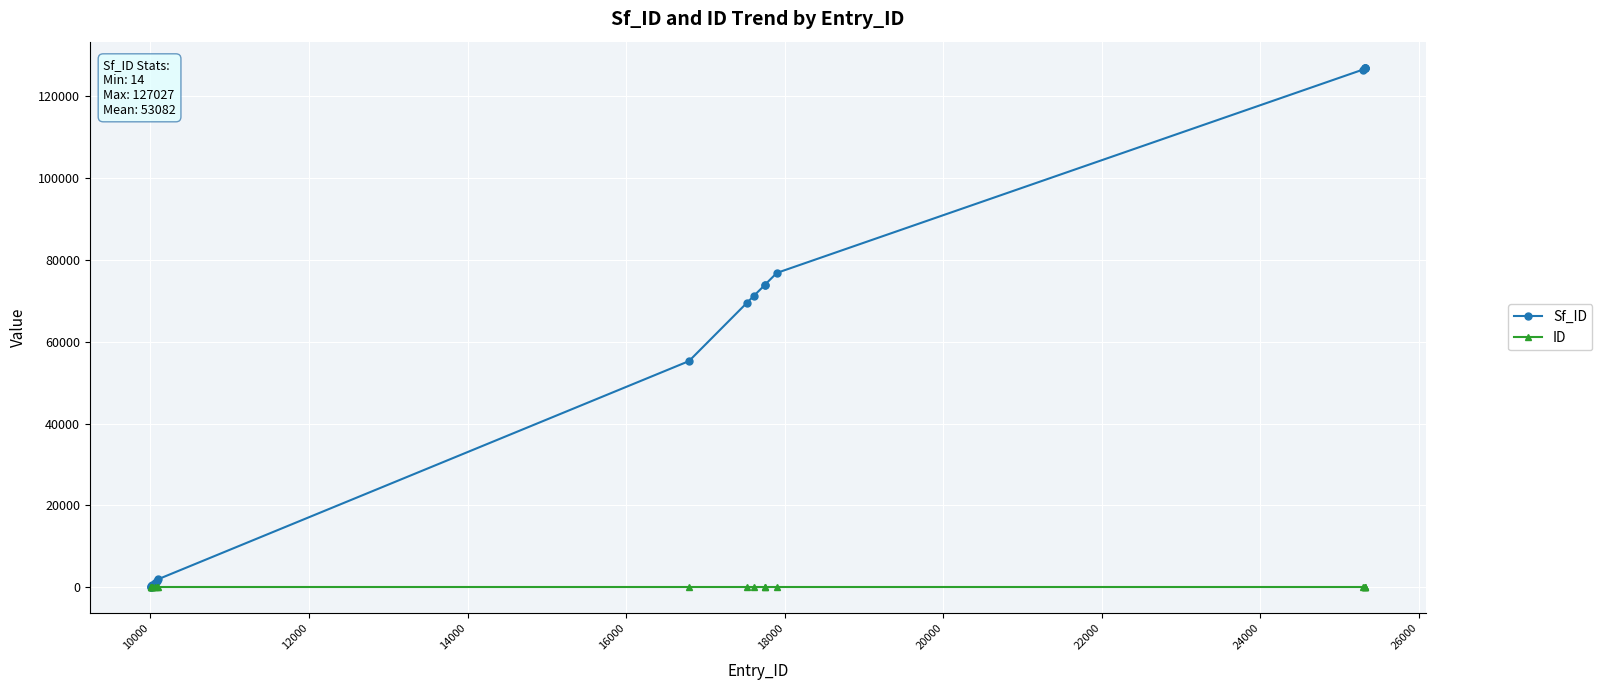

At how many categories does at least one series exceed 61251?

10